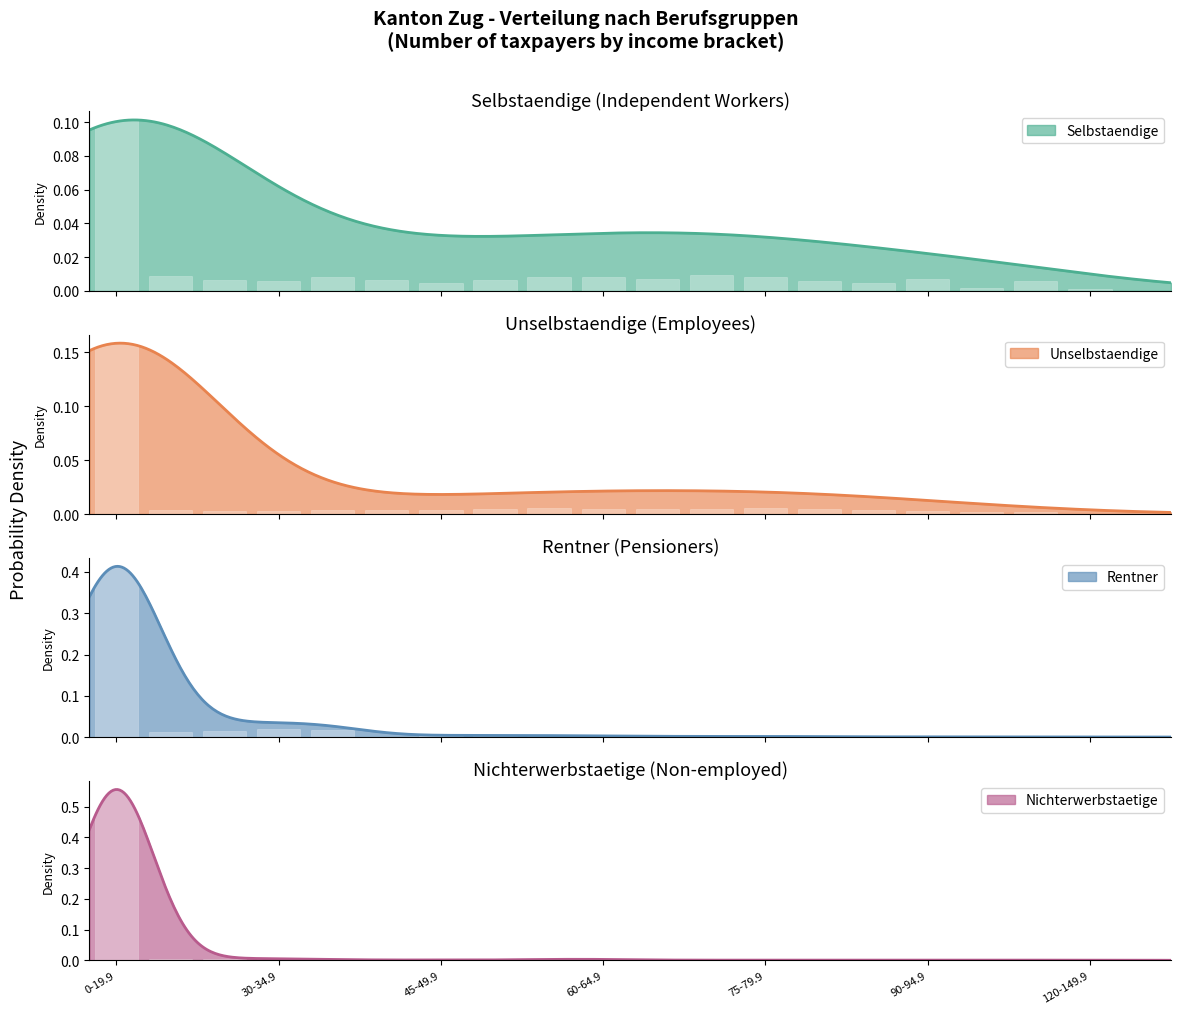

Is the value of Unselbstaendige at 80-84.9 greater than the value of Nichterwerbstaetige at 90-94.9?

Yes